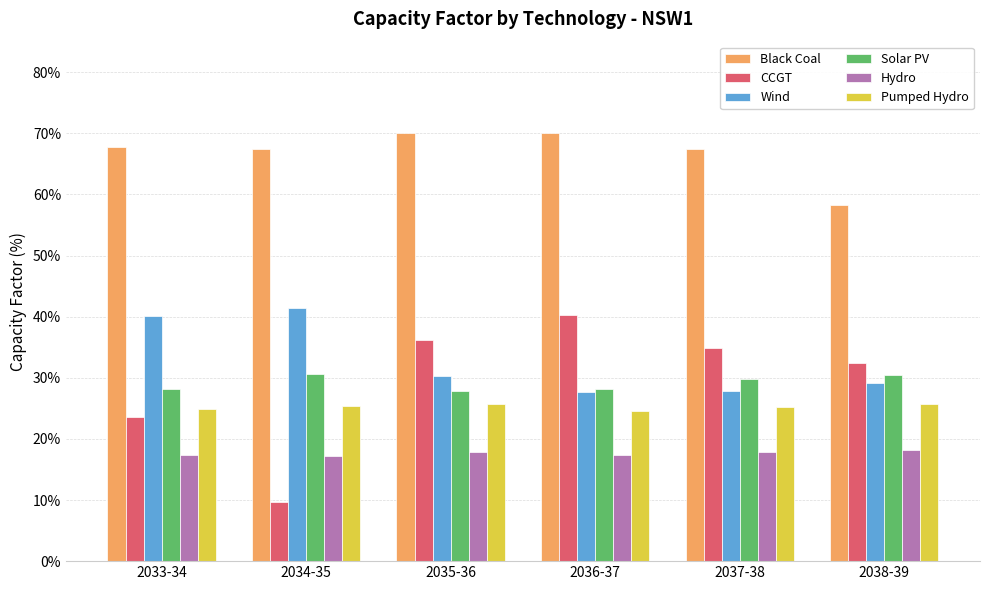

Rank the series by their maximum value, from lowest to highest.

Hydro, Pumped Hydro, Solar PV, CCGT, Wind, Black Coal